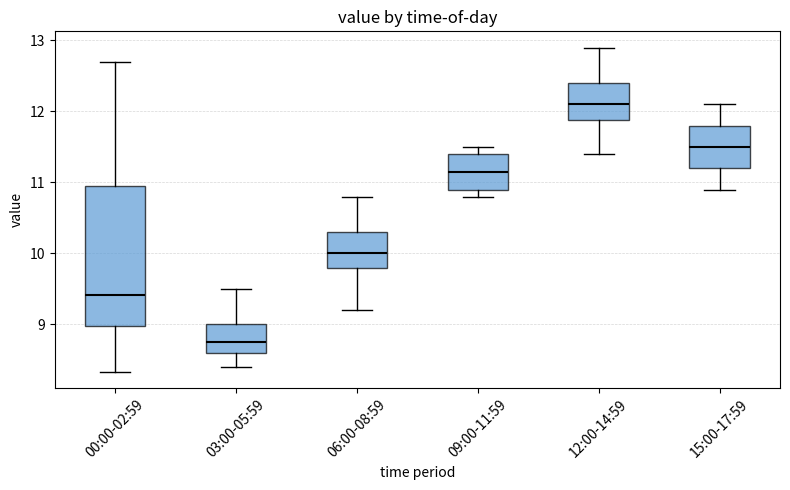

Reading left to right, read every box against the y-axis: the position of its median line, the range the box covers, and the ends of its whiskers. The values are not printed on the chart, so give them approximately, as read against the axis.

00:00-02:59: median 9.4, box 9.0 to 10.9, whiskers 8.3 to 12.7
03:00-05:59: median 8.8, box 8.6 to 9.0, whiskers 8.4 to 9.5
06:00-08:59: median 10.0, box 9.8 to 10.3, whiskers 9.2 to 10.8
09:00-11:59: median 11.2, box 10.9 to 11.4, whiskers 10.8 to 11.5
12:00-14:59: median 12.1, box 11.9 to 12.4, whiskers 11.4 to 12.9
15:00-17:59: median 11.5, box 11.2 to 11.8, whiskers 10.9 to 12.1